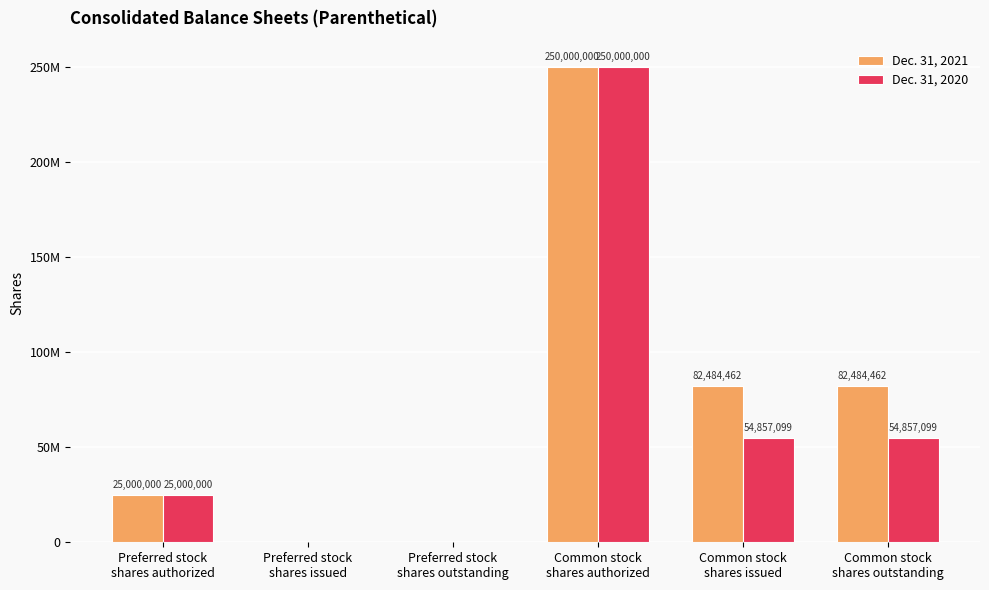

Does the chart contain stacked bars?

No